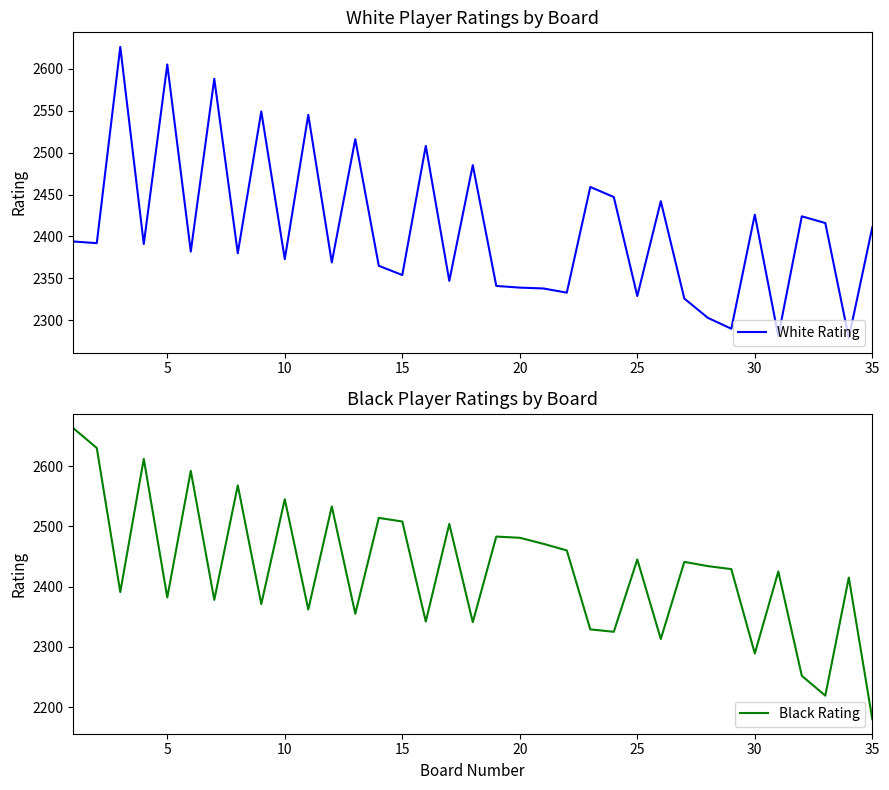

The value of White Rating at 25 is 2329. True or false?

True